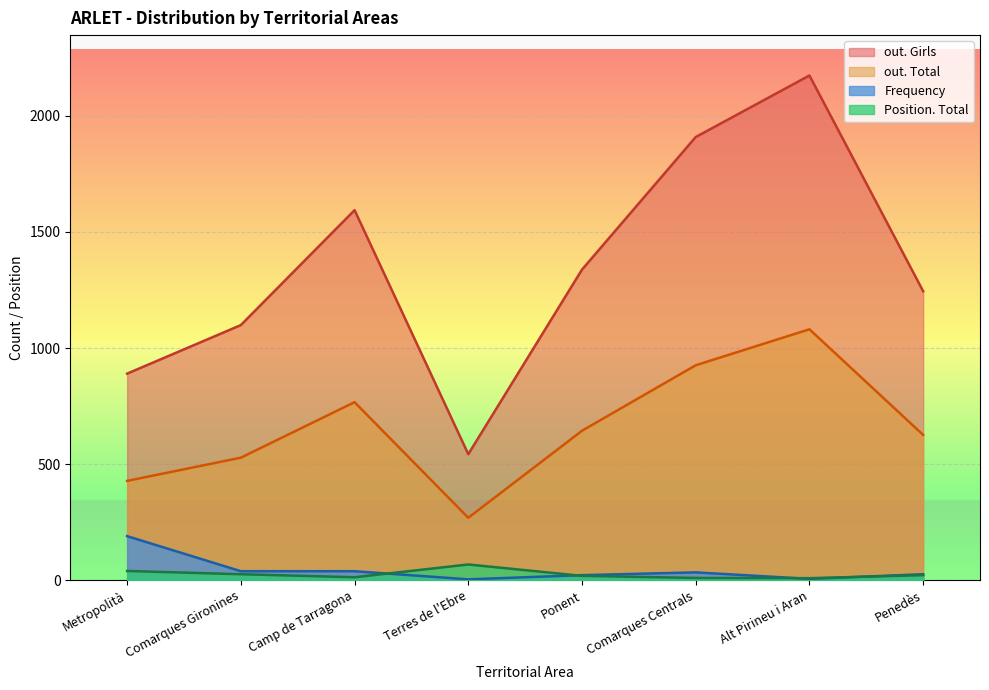

What is the maximum value for out. Total?

1081